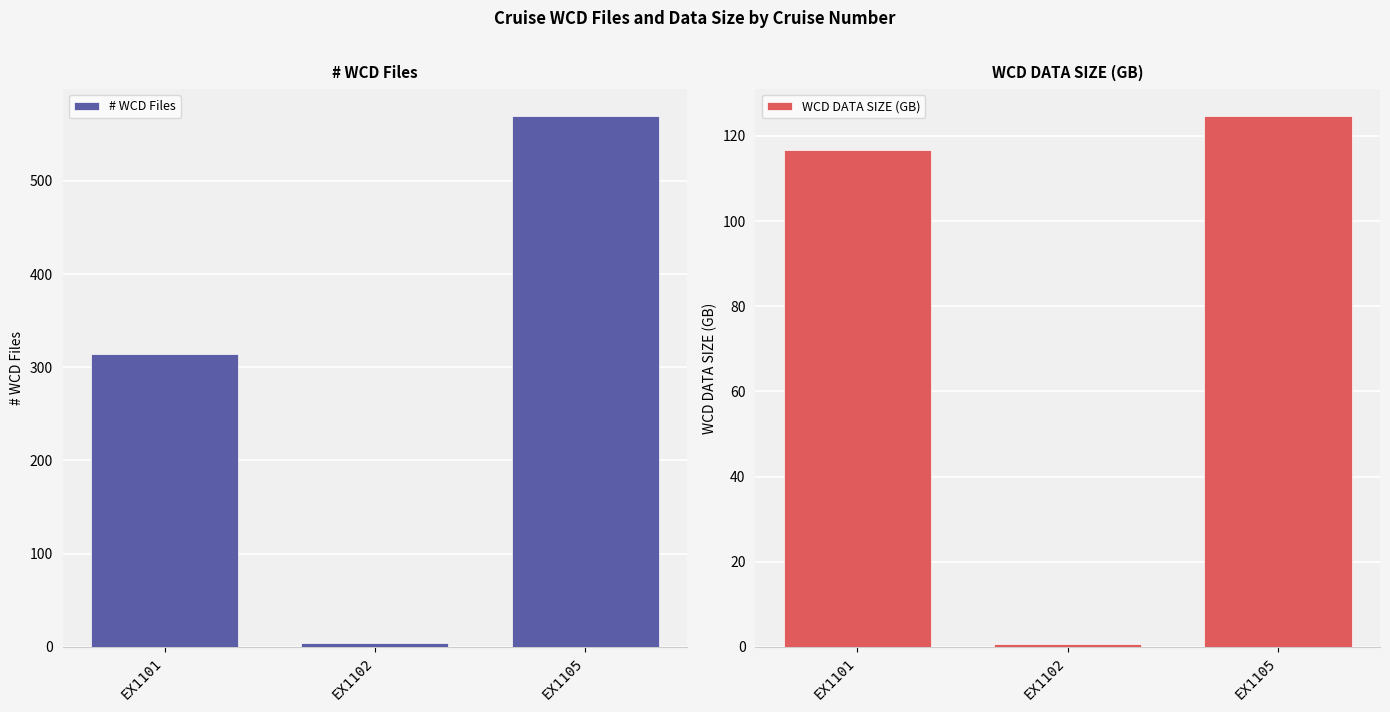

Reading left to right, extract all data points from this chart.

# WCD Files: EX1101=314.0	EX1102=4.0	EX1105=570.0
WCD DATA SIZE (GB): EX1101=116.6	EX1102=0.8	EX1105=124.8